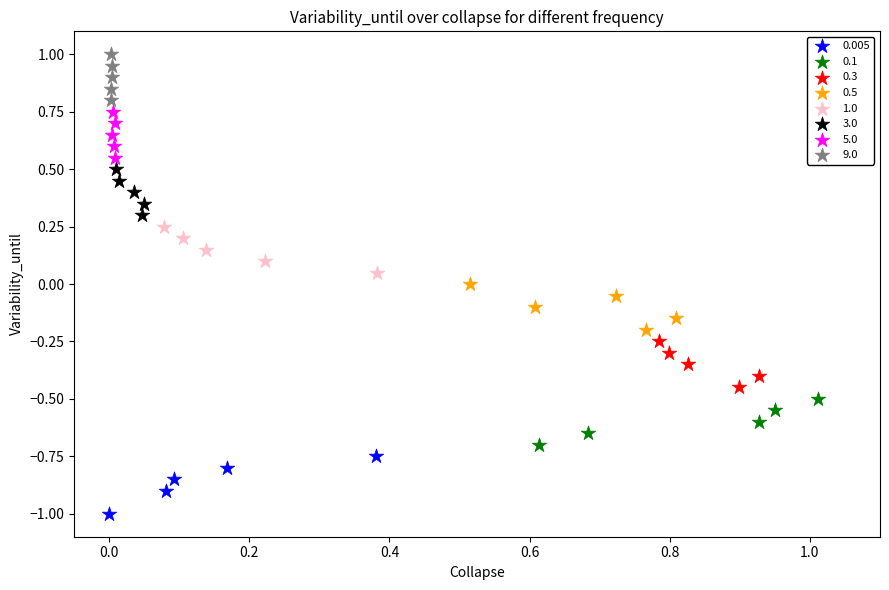

Which series has the largest Y range (max minus min)?

0.005